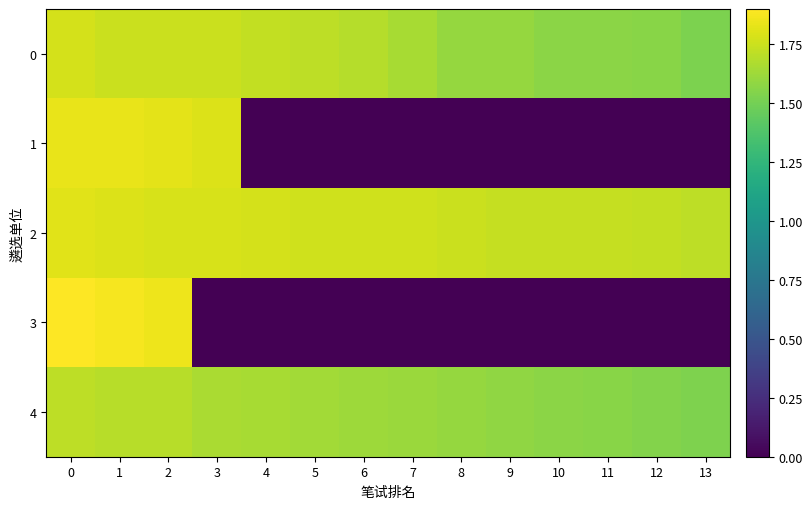

Between 1 and 13, which series saw the biggest shift?

3